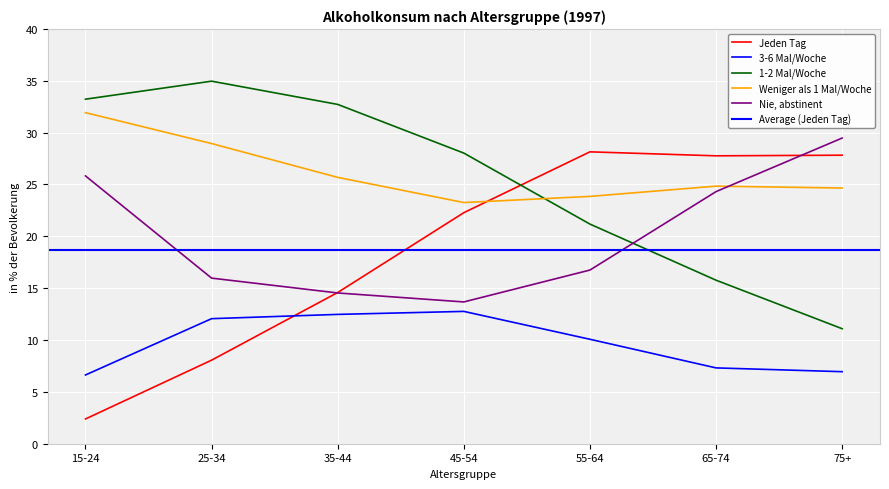

In Jeden Tag, how many points are lower than both neighbors (excluding endpoints)?

1